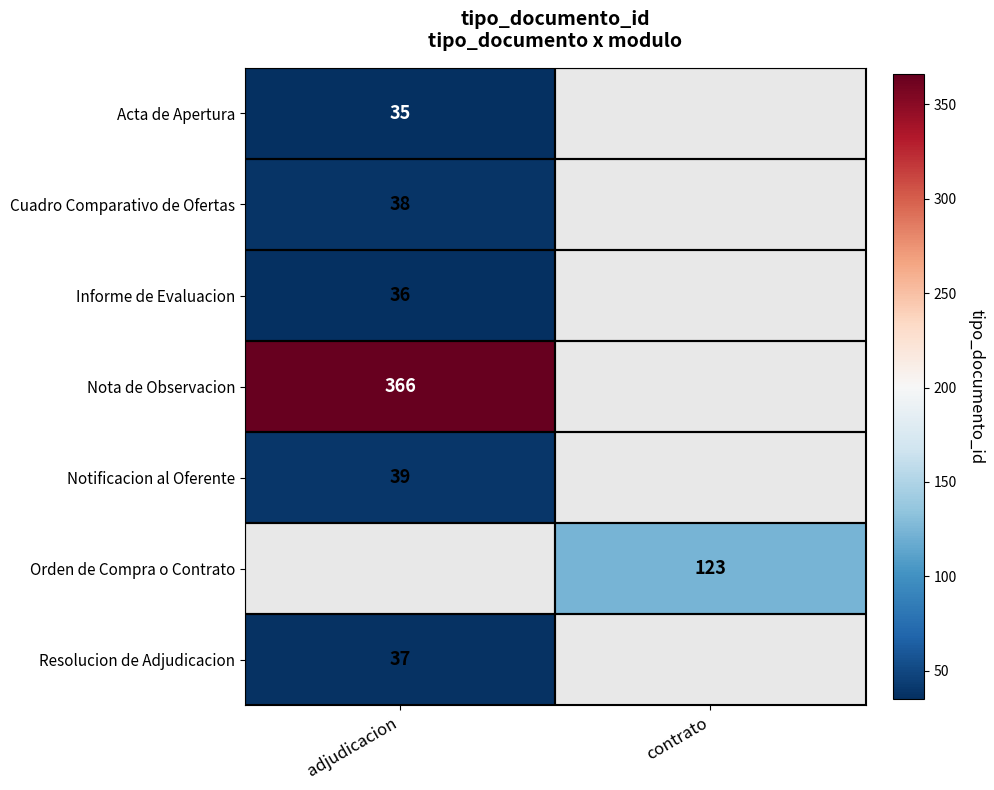

True or false: Orden de Compra o Contrato has a value of 175 at contrato.

False